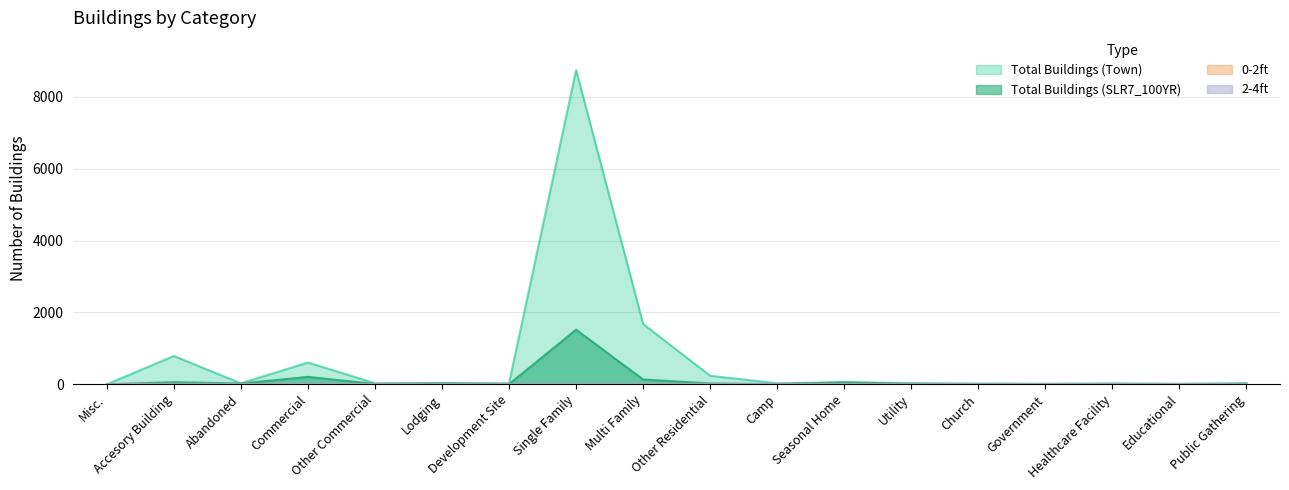

Is the value of Total Buildings (Town) at Multi Family greater than the value of Total Buildings (SLR7_100YR) at Other Commercial?

Yes